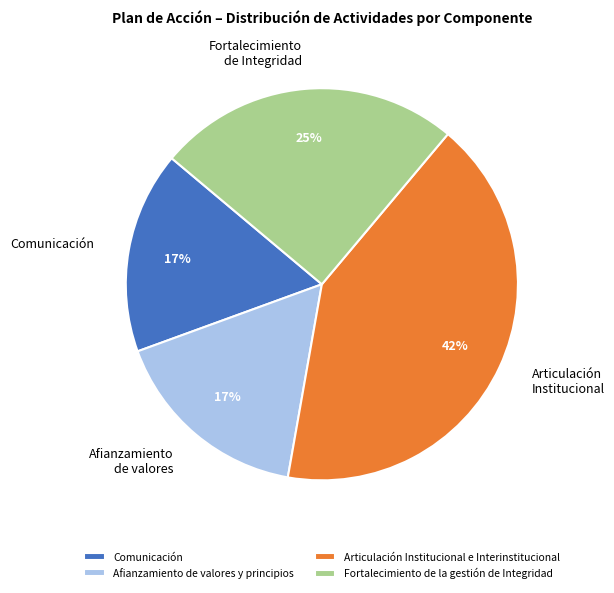

True or false: Afianzamiento de valores y principios accounts for 12% of the total.

False